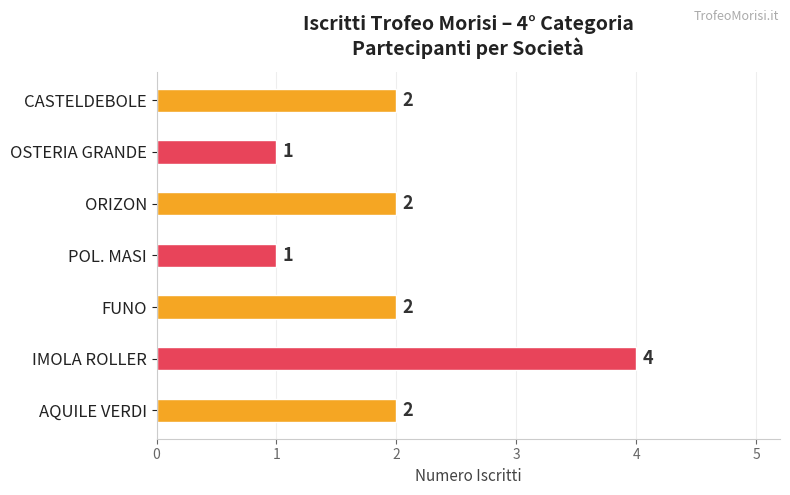

What is the maximum value shown in the chart?

4